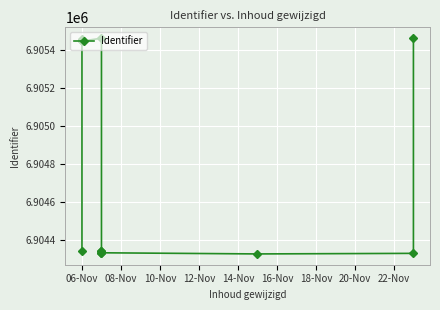

Reading left to right, transcribe all the data shown in this chart.

6904342	6905461	6905454	6905447	6905448	6905463	6904333	6904344	6904343	6904334	6904328	6904331	6905464